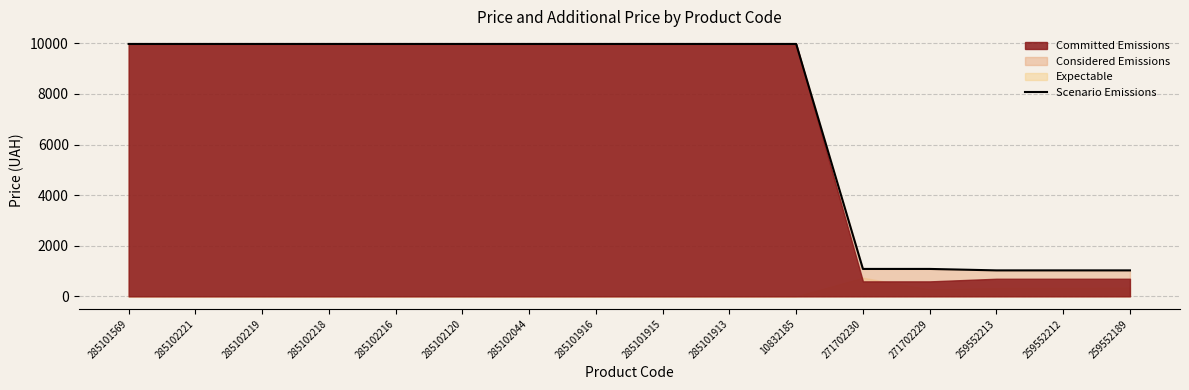

What is the value of the 9th point from the left?

9975.0